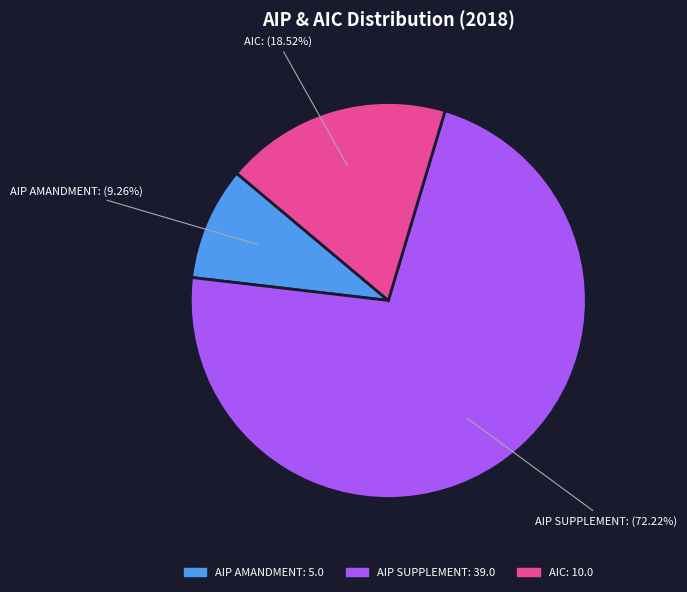

Combined, do AIP SUPPLEMENT and AIC account for over 50%?

Yes